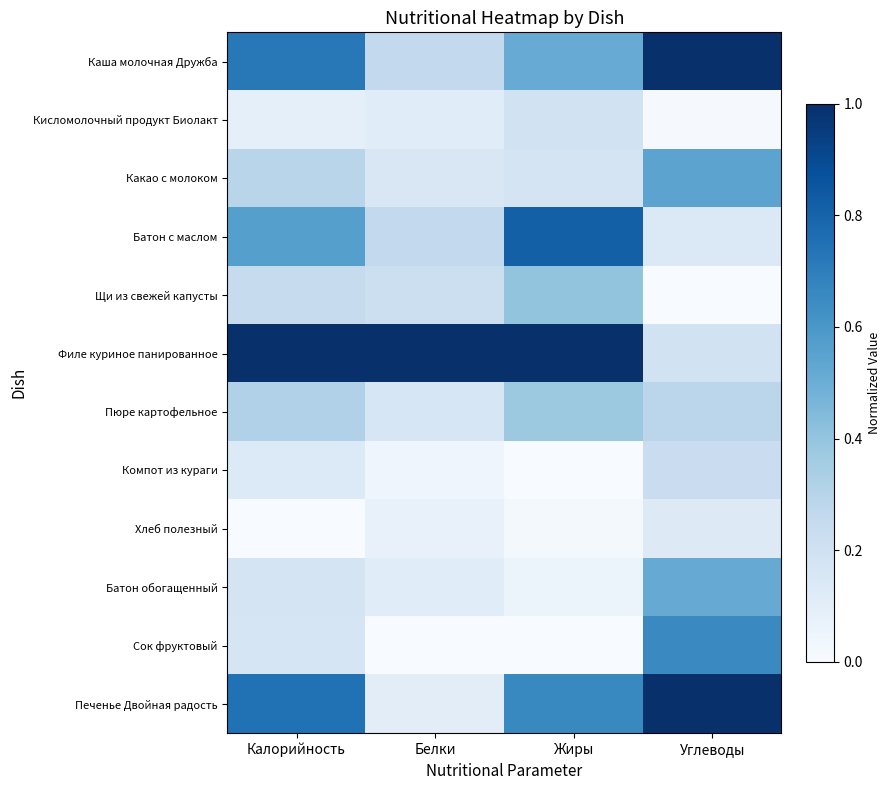

At Калорийность, list the series in order from smallest to largest.

Хлеб полезный, Кисломолочный продукт Биолакт, Компот из кураги, Сок фруктовый, Батон обогащенный, Щи из свежей капусты, Какао с молоком, Пюре картофельное, Батон с маслом, Каша молочная Дружба, Печенье Двойная радость, Филе куриное панированное